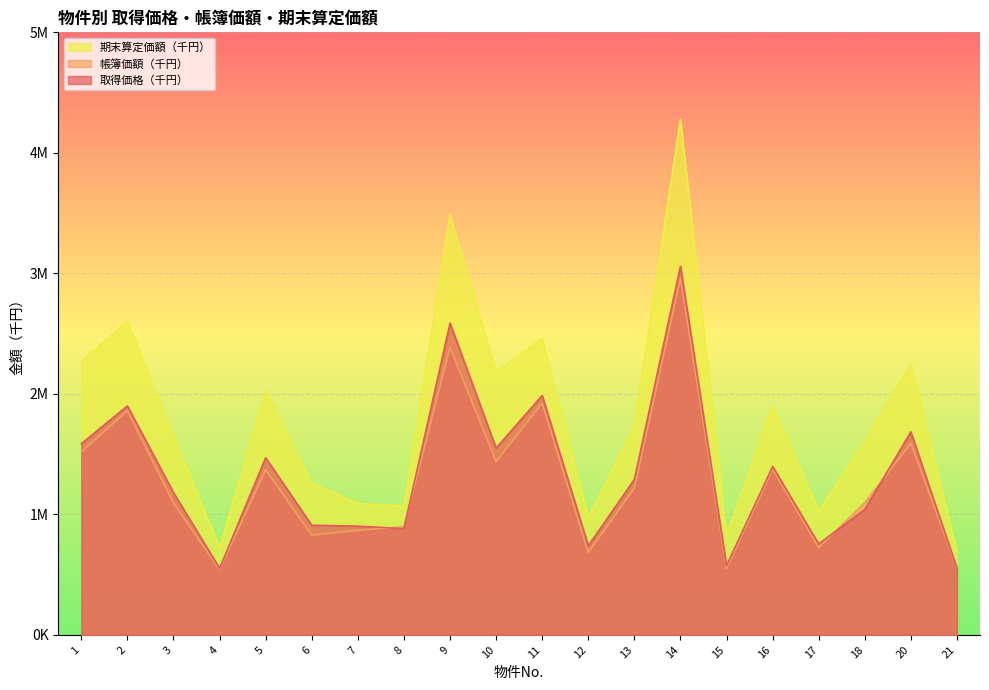

Read the 期末算定価額（千円） value at 7.

1090000